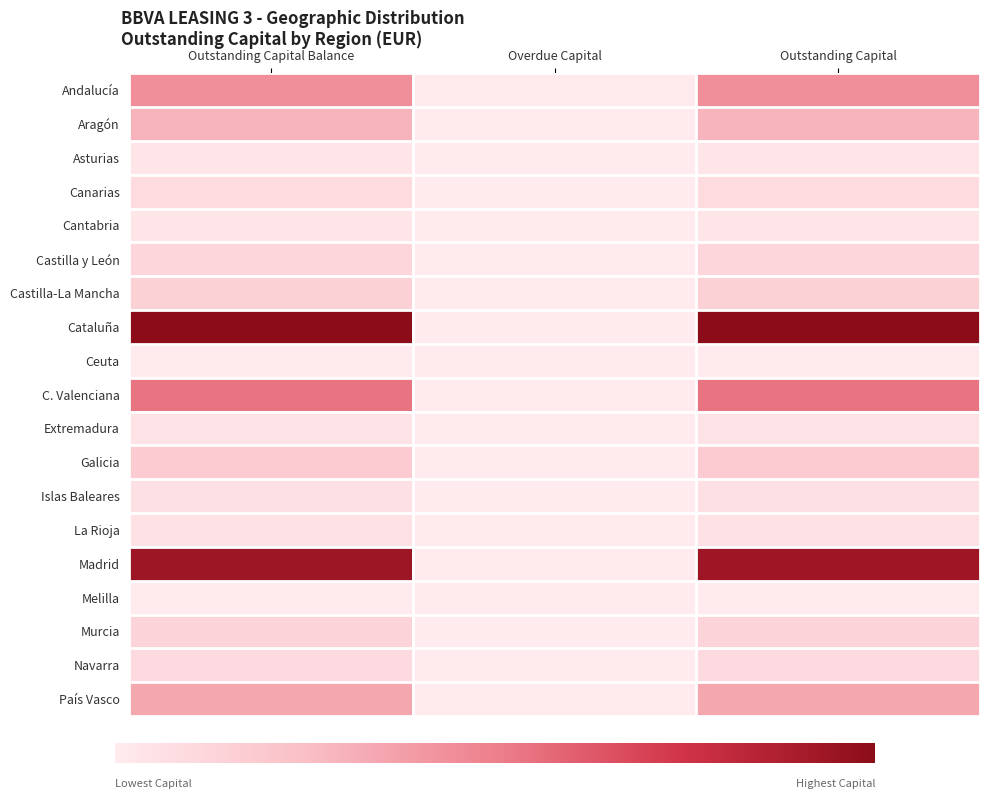

Count the number of categories in the chart.

3